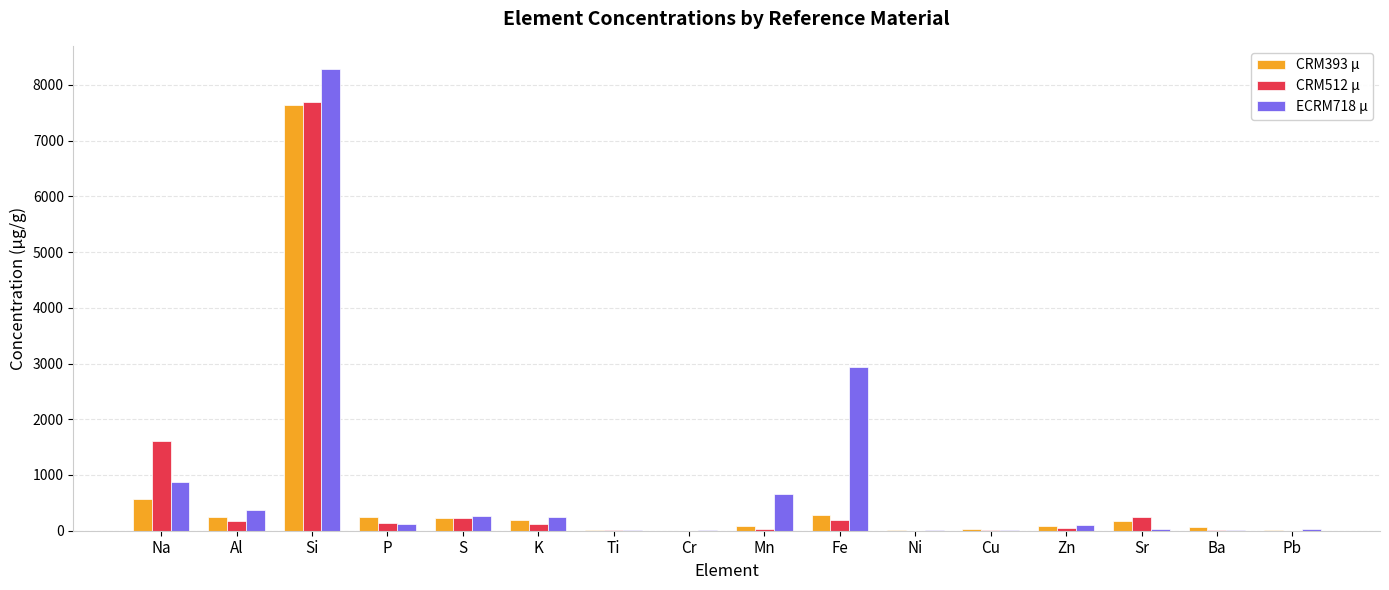

Is the value of CRM512 µ at S greater than the value of ECRM718 µ at Mn?

No